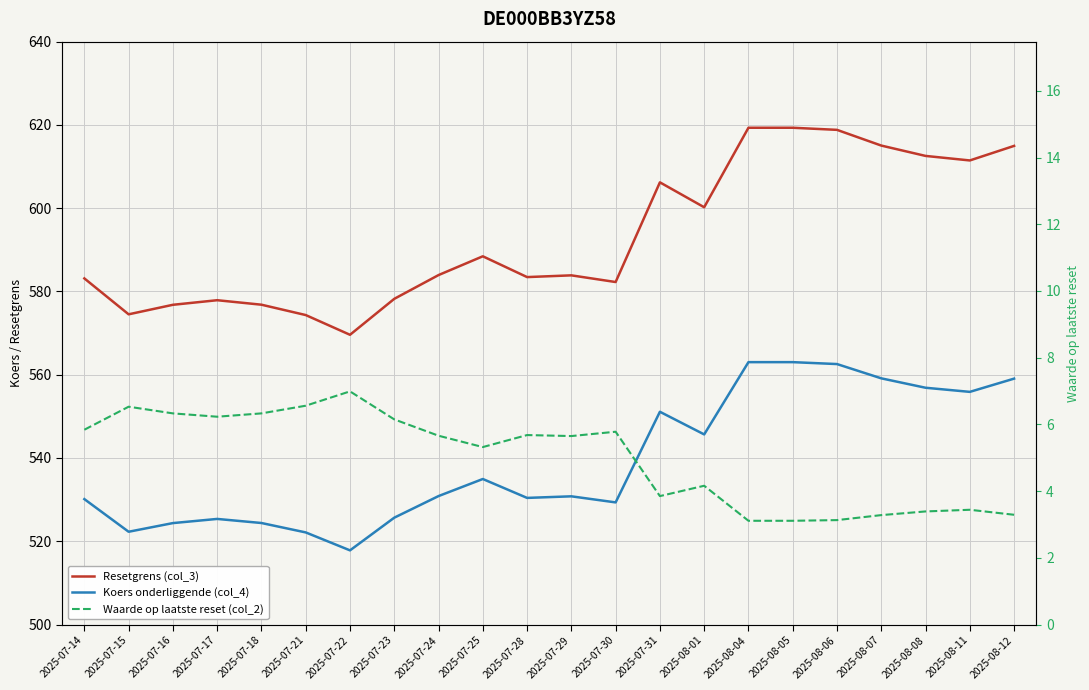

In Resetgrens (col_3), how many points are lower than both neighbors (excluding endpoints)?

6